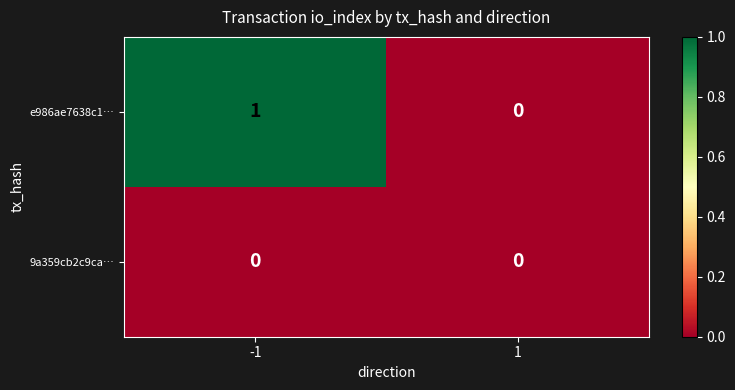

Count the number of data series in this chart.

2